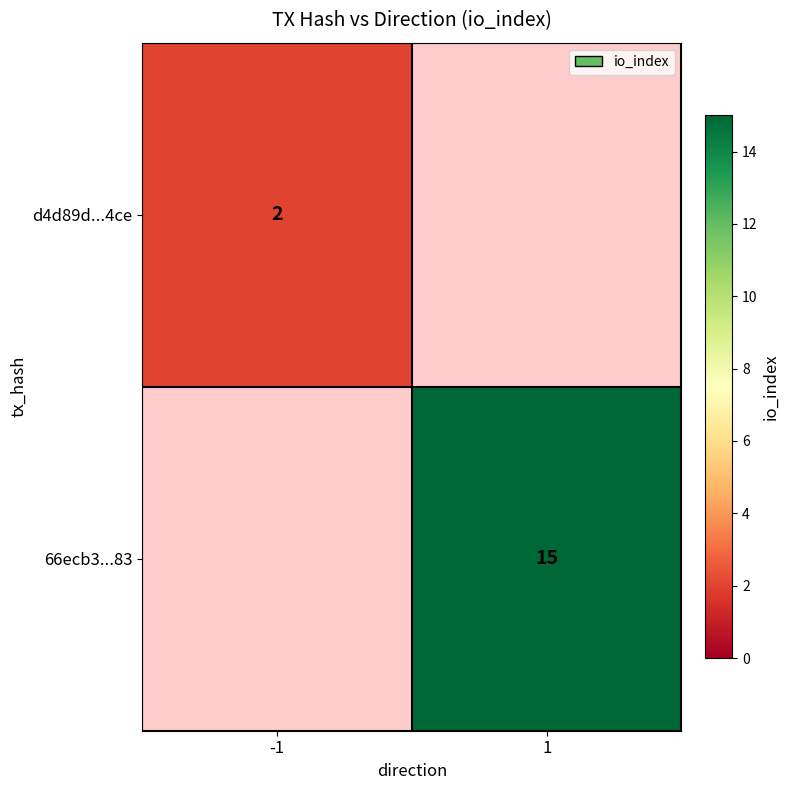

True or false: 66ecb3...83 has a value of 9 at 1.

False